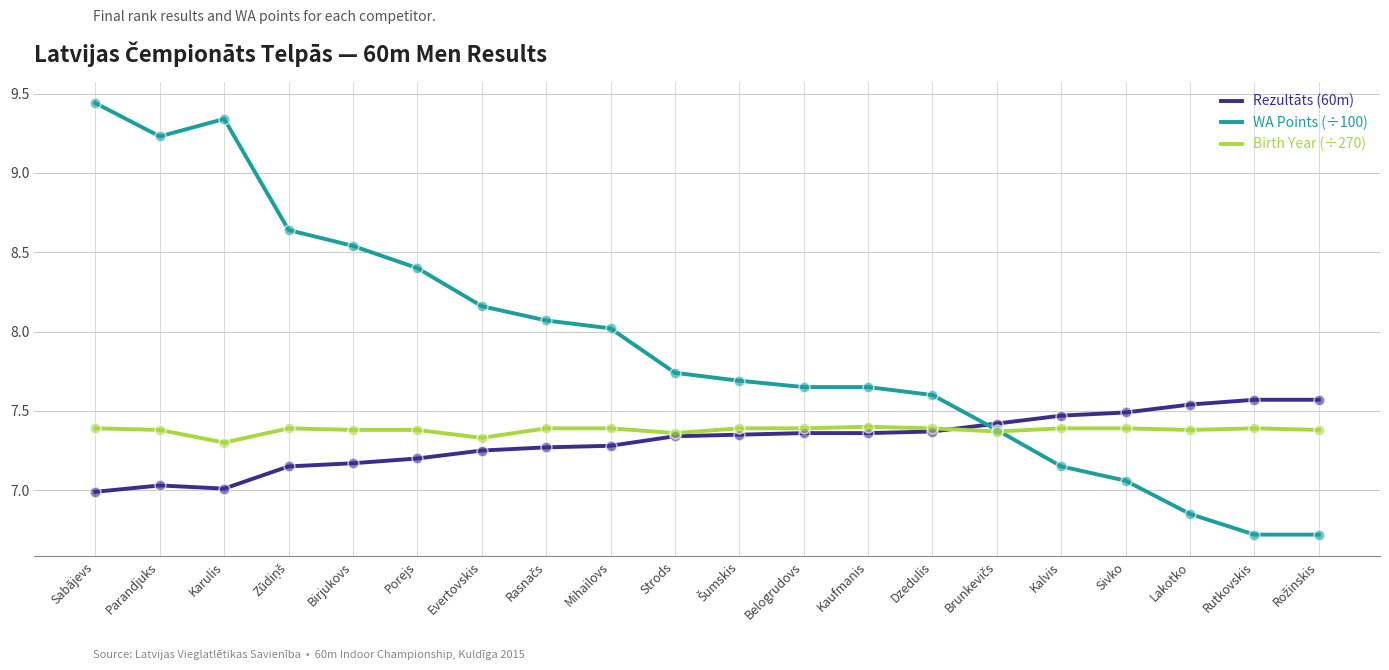

Is the value of WA Points (÷100) at Birjukovs greater than the value of Rezultāts (60m) at Mihailovs?

Yes